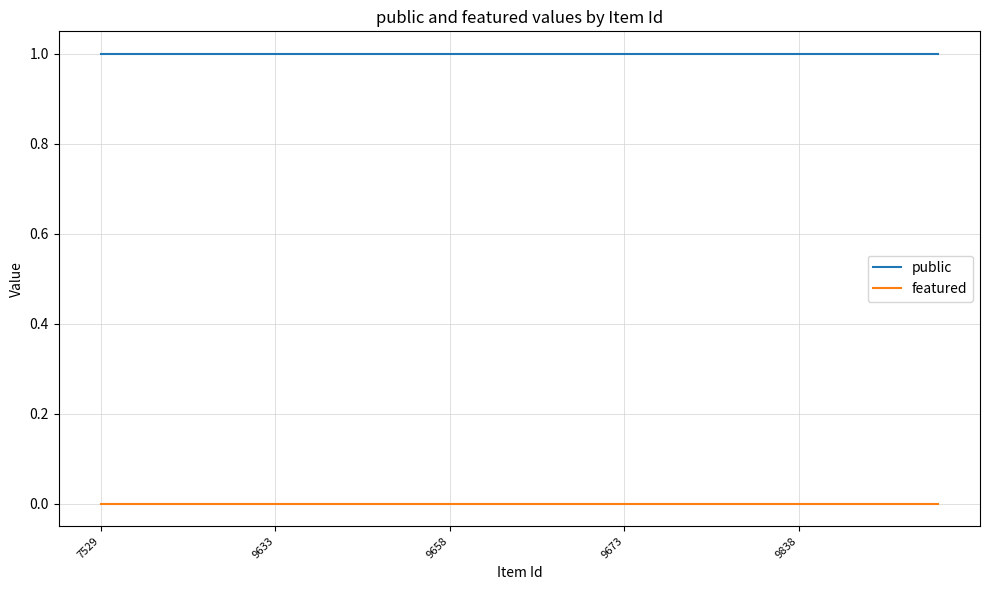

True or false: public and featured cross at least once.

False